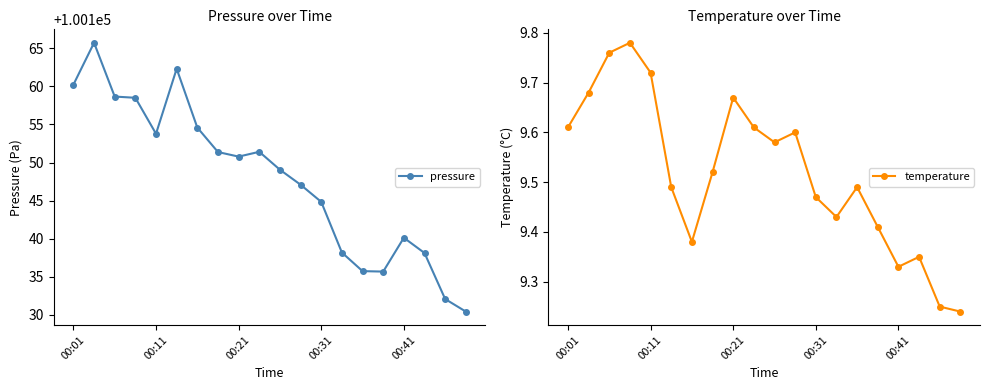

True or false: temperature has more than 0 interior local peaks.

True